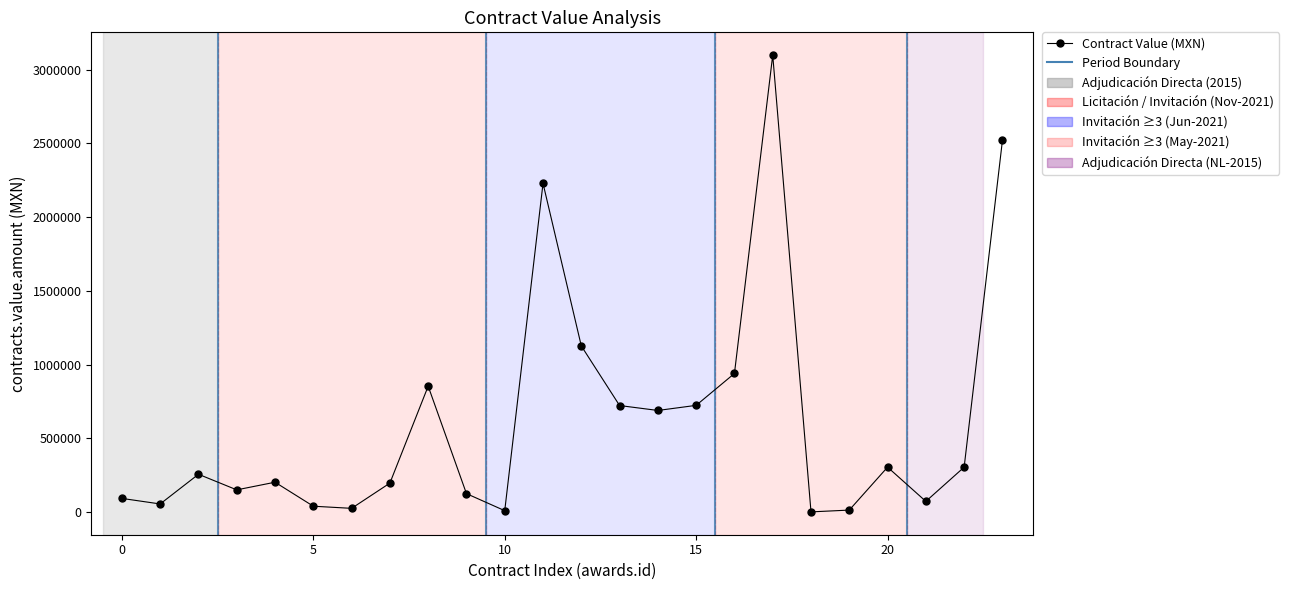

Does the chart have visible grid lines?

No